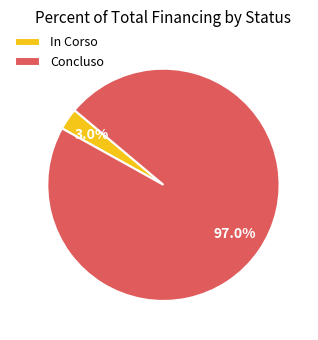

Rank the categories by value from lowest to highest.

In Corso, Concluso